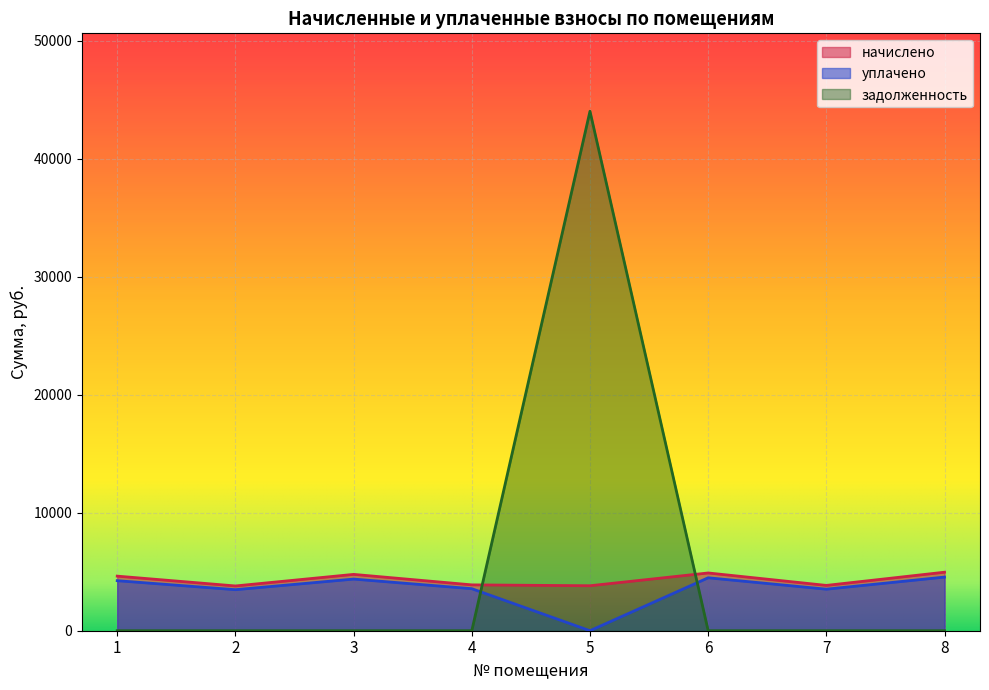

At which label does начислено reach its peak?

8